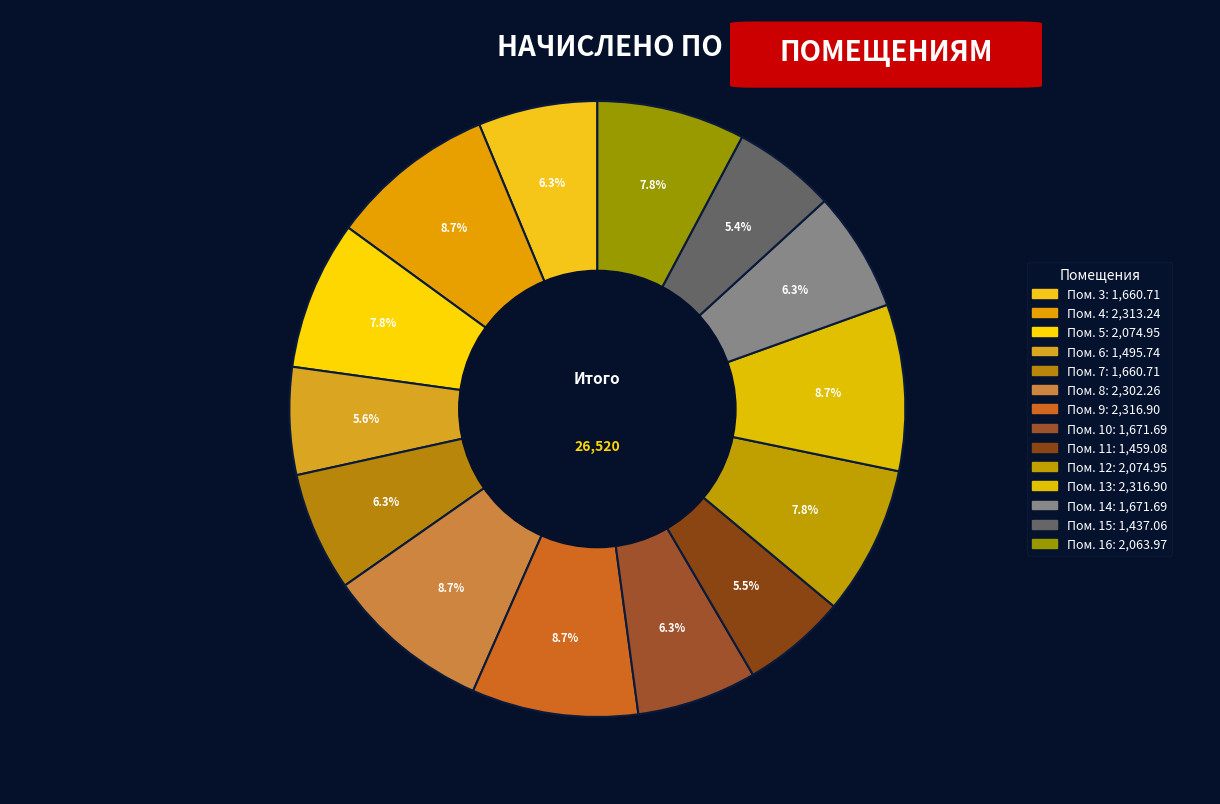

How many segments does this pie chart have?

14